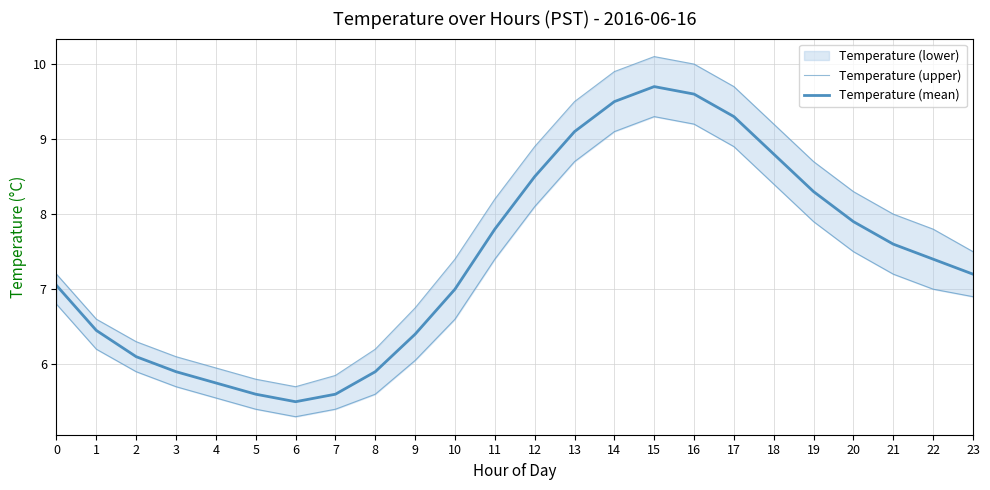

True or false: Temperature (upper) and Temperature (mean) intersect in this chart.

False